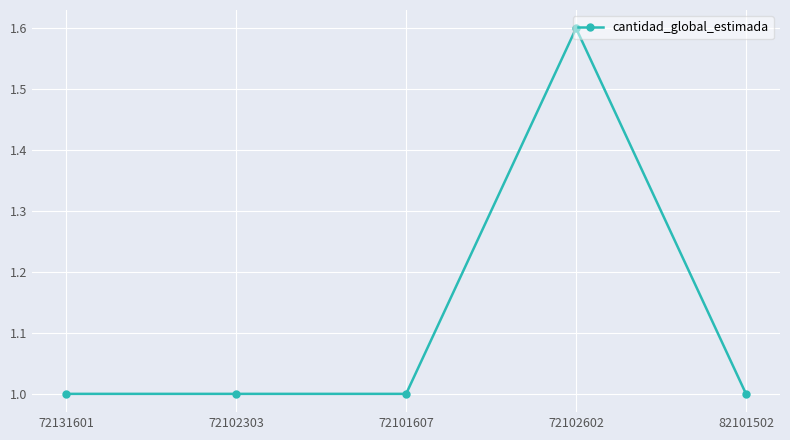

Reading right to left, extract all data points from this chart.

1.0	1.6	1.0	1.0	1.0